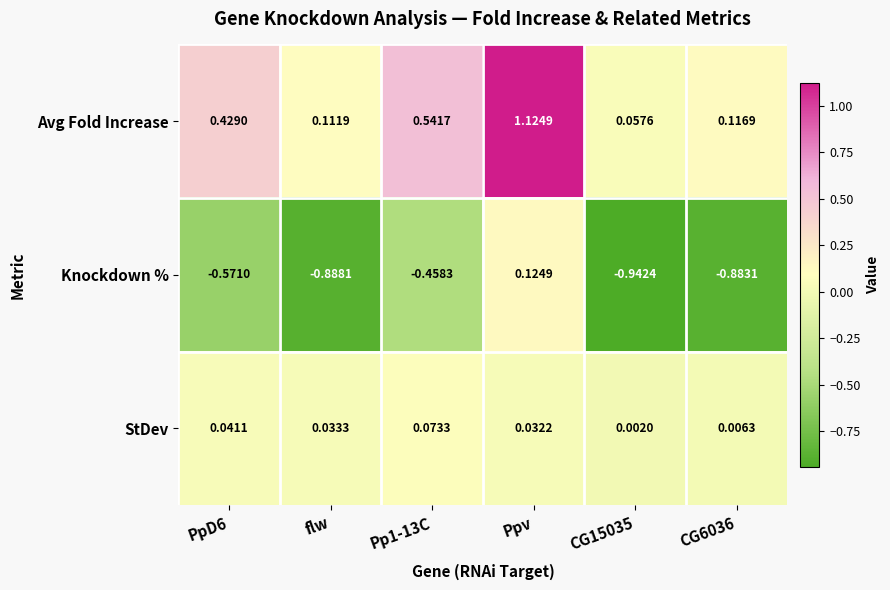

Where is Knockdown % nearest to the value 0?

Ppv